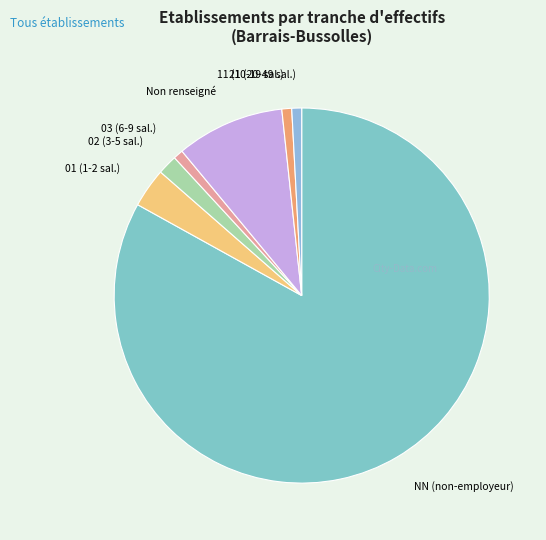

Is it true that 11 (10-19 sal.) is 11% of the pie?

False